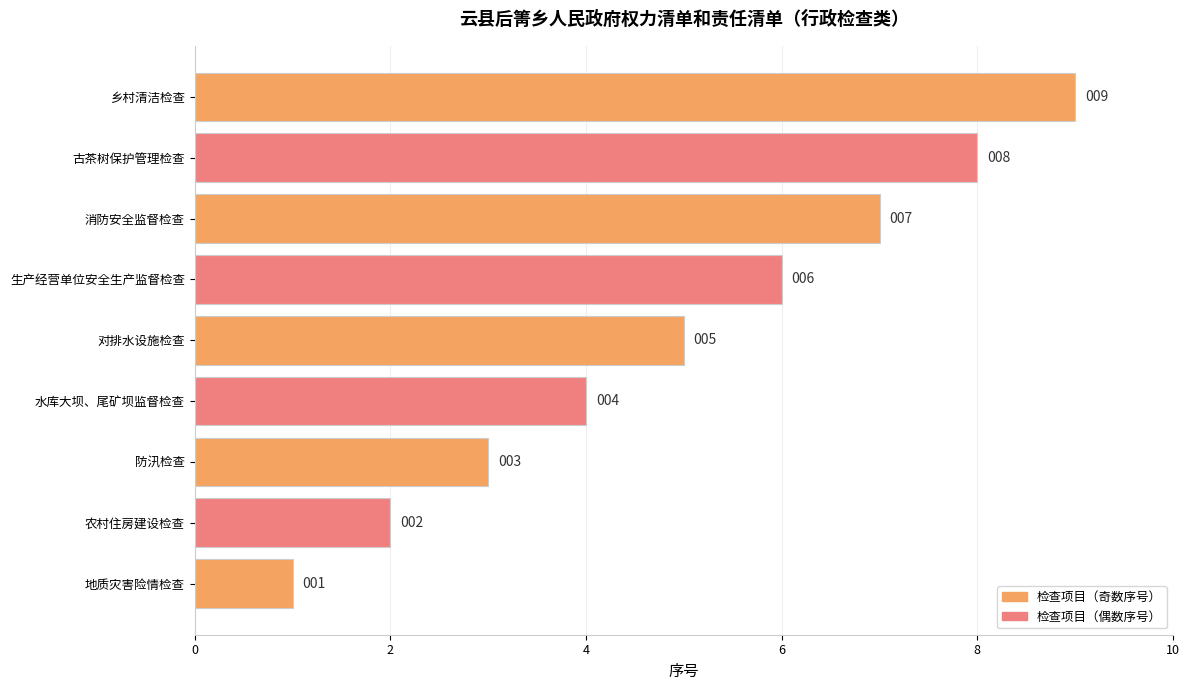

What is the difference between the second highest and second lowest values?

6